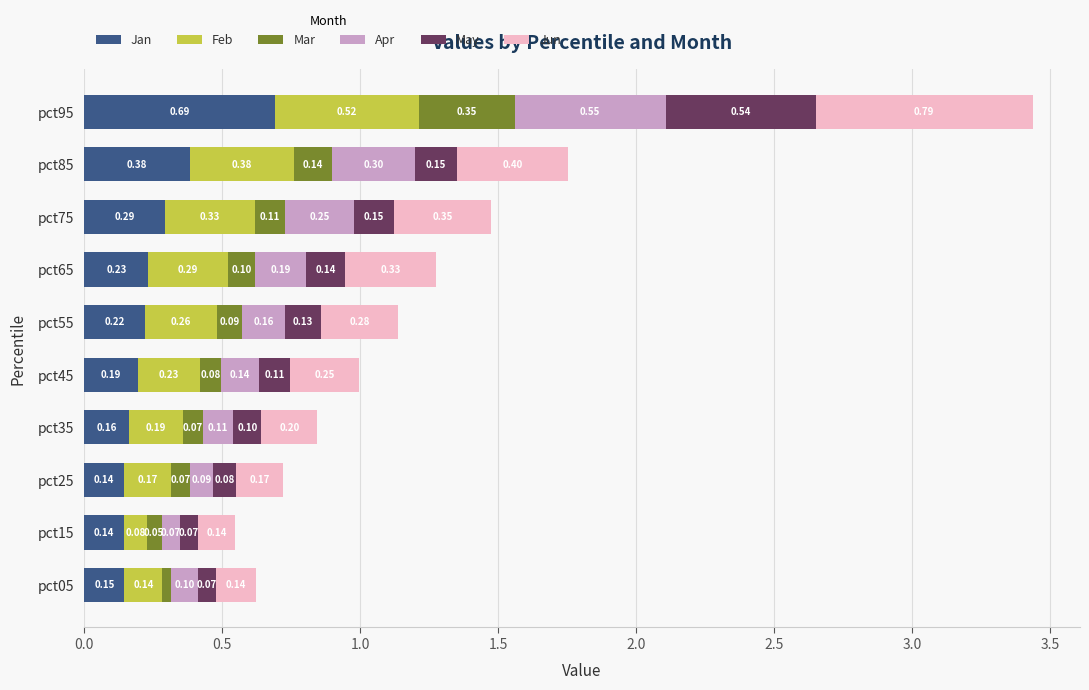

What is the total value across all series at pct65?

1.3